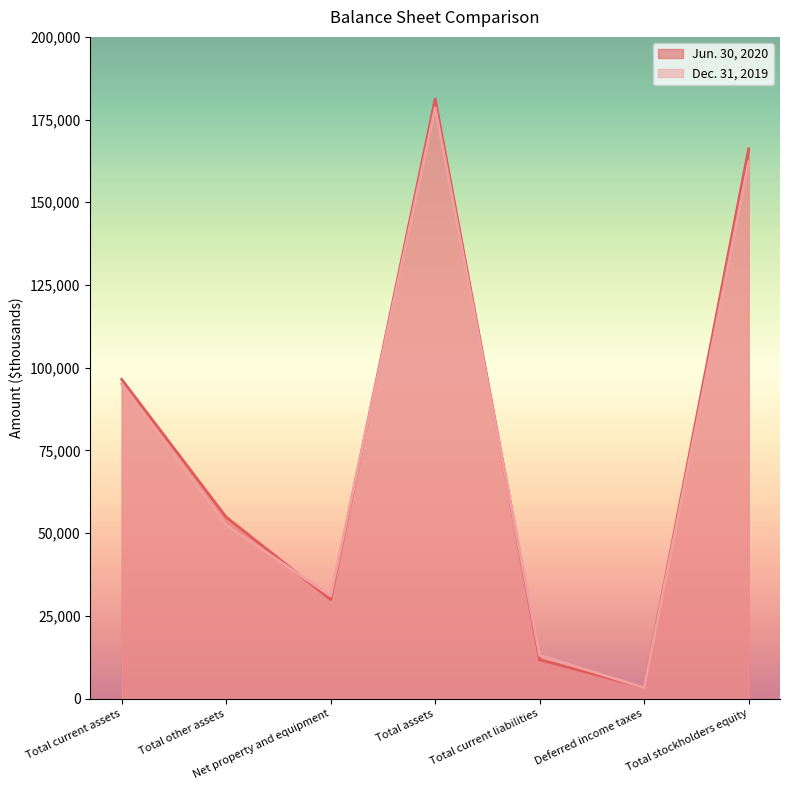

What is the total value across all series at Total stockholders equity?

328355